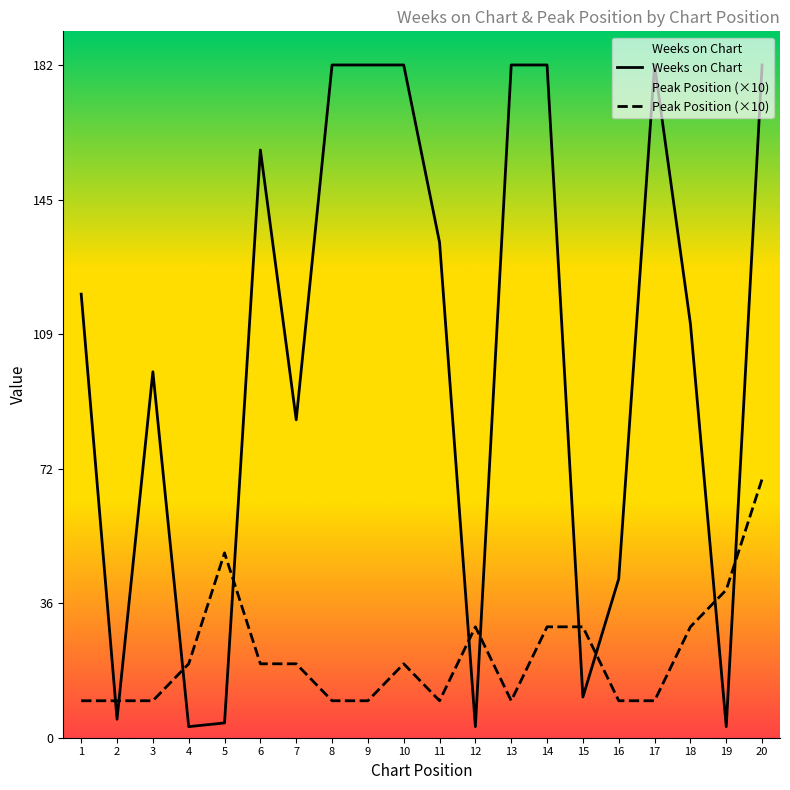

How many lines are shown in the chart?

2